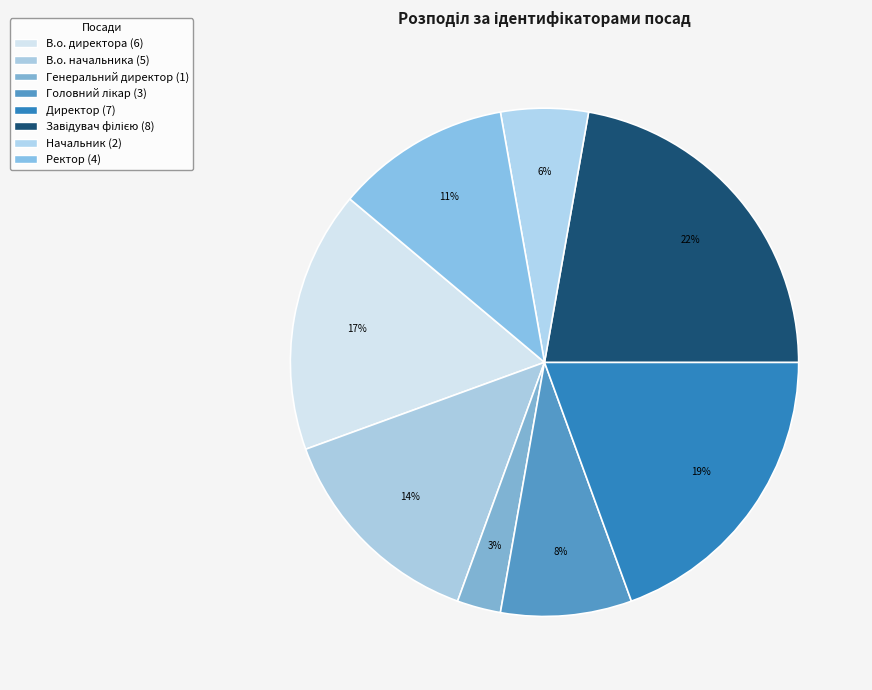

What is the change in value from В.о. директора to В.о. начальника?

-1